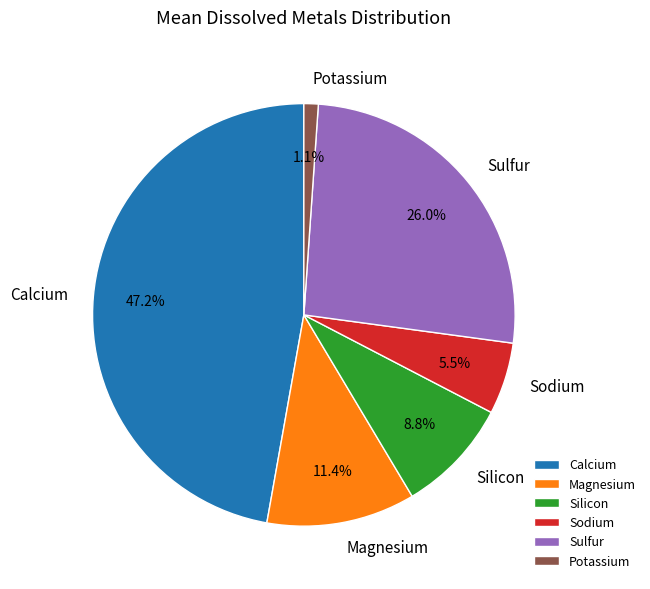

Is the sum of Calcium and Potassium greater than half?

No